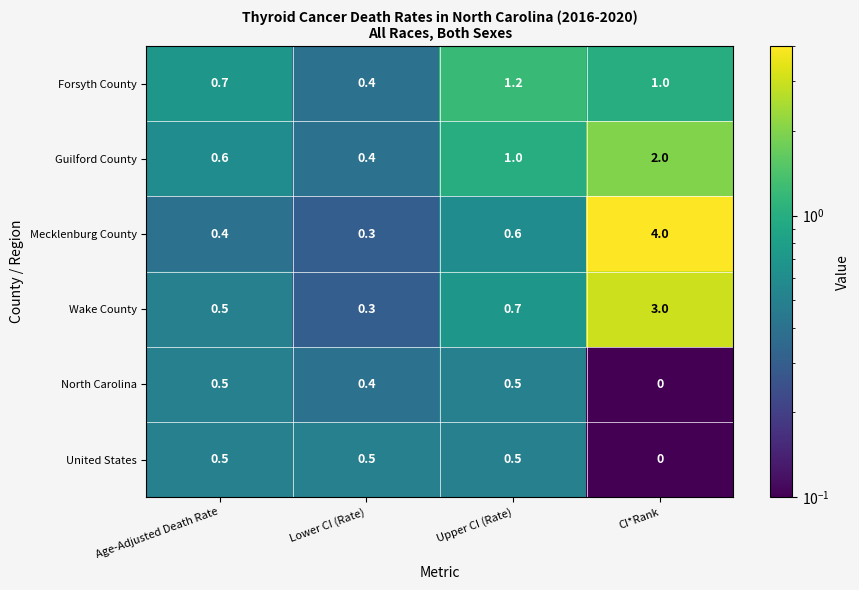

What is the minimum value for Guilford County?

0.4